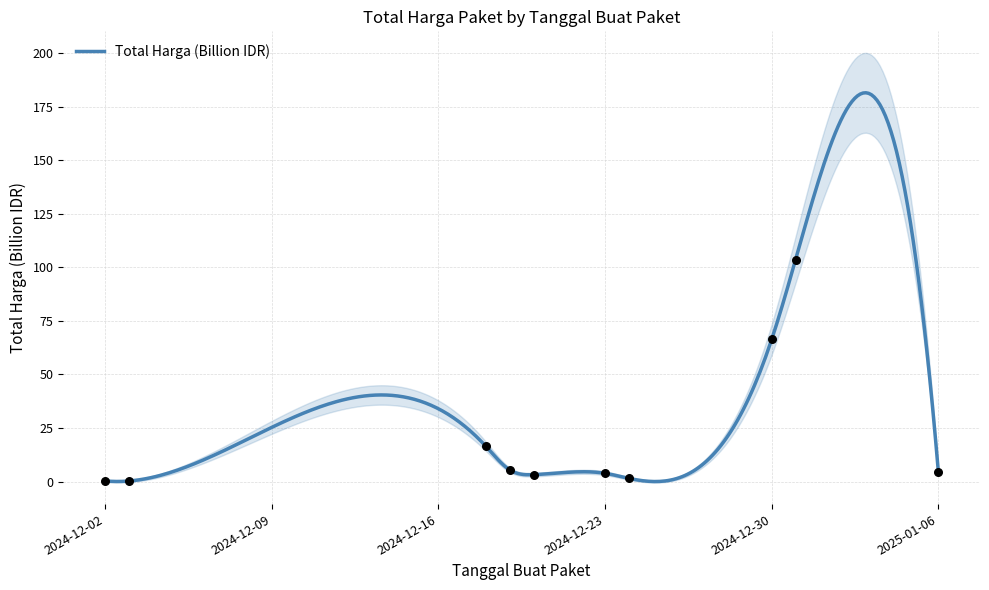

What is the maximum value for Total Harga (Billion IDR)?

181.4